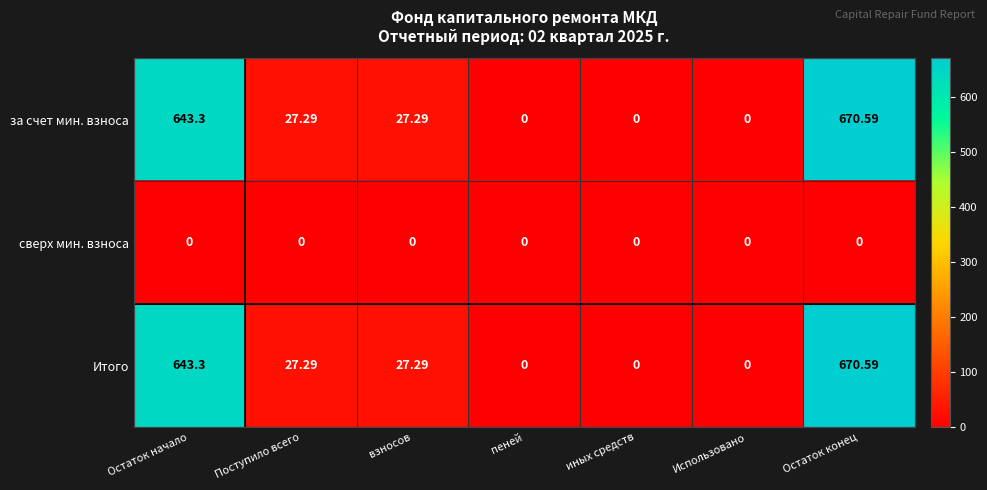

At which category does the chart reach its peak across all series?

Остаток конец